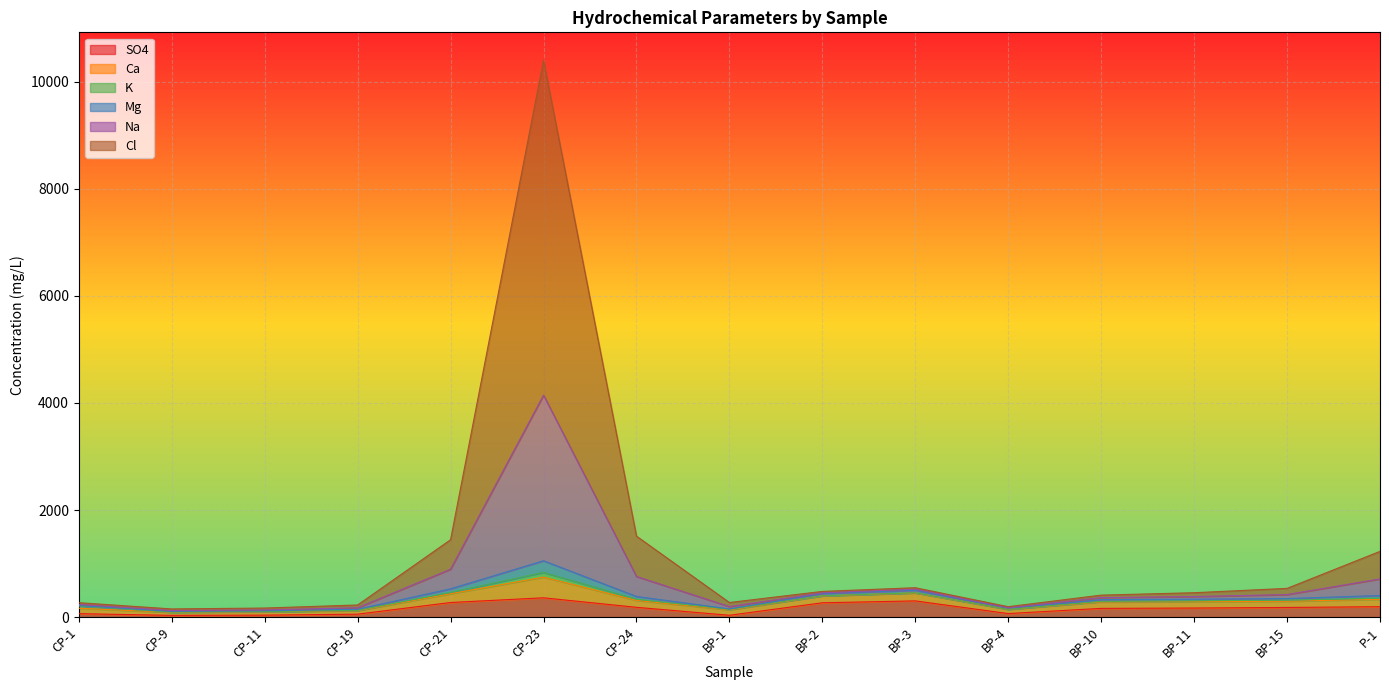

What is the maximum value for SO4?

361.1